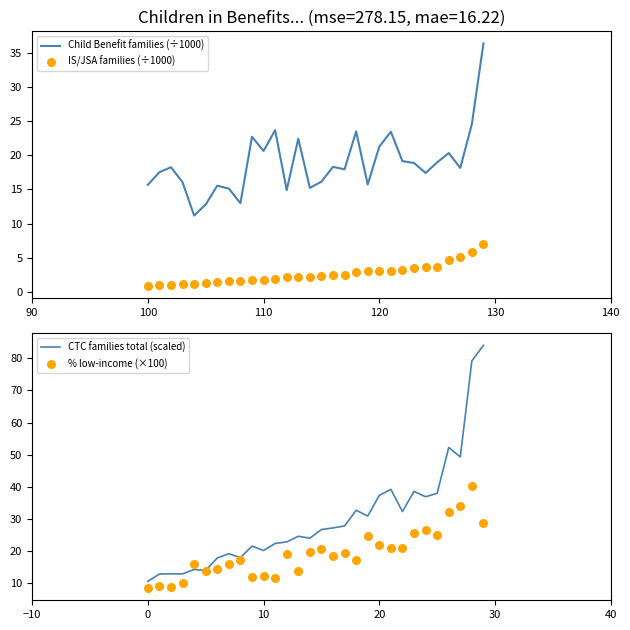

What are all the series names shown in the legend?

Child Benefit families (÷1000), IS/JSA families (÷1000), CTC families total (scaled), % low-income (×100)